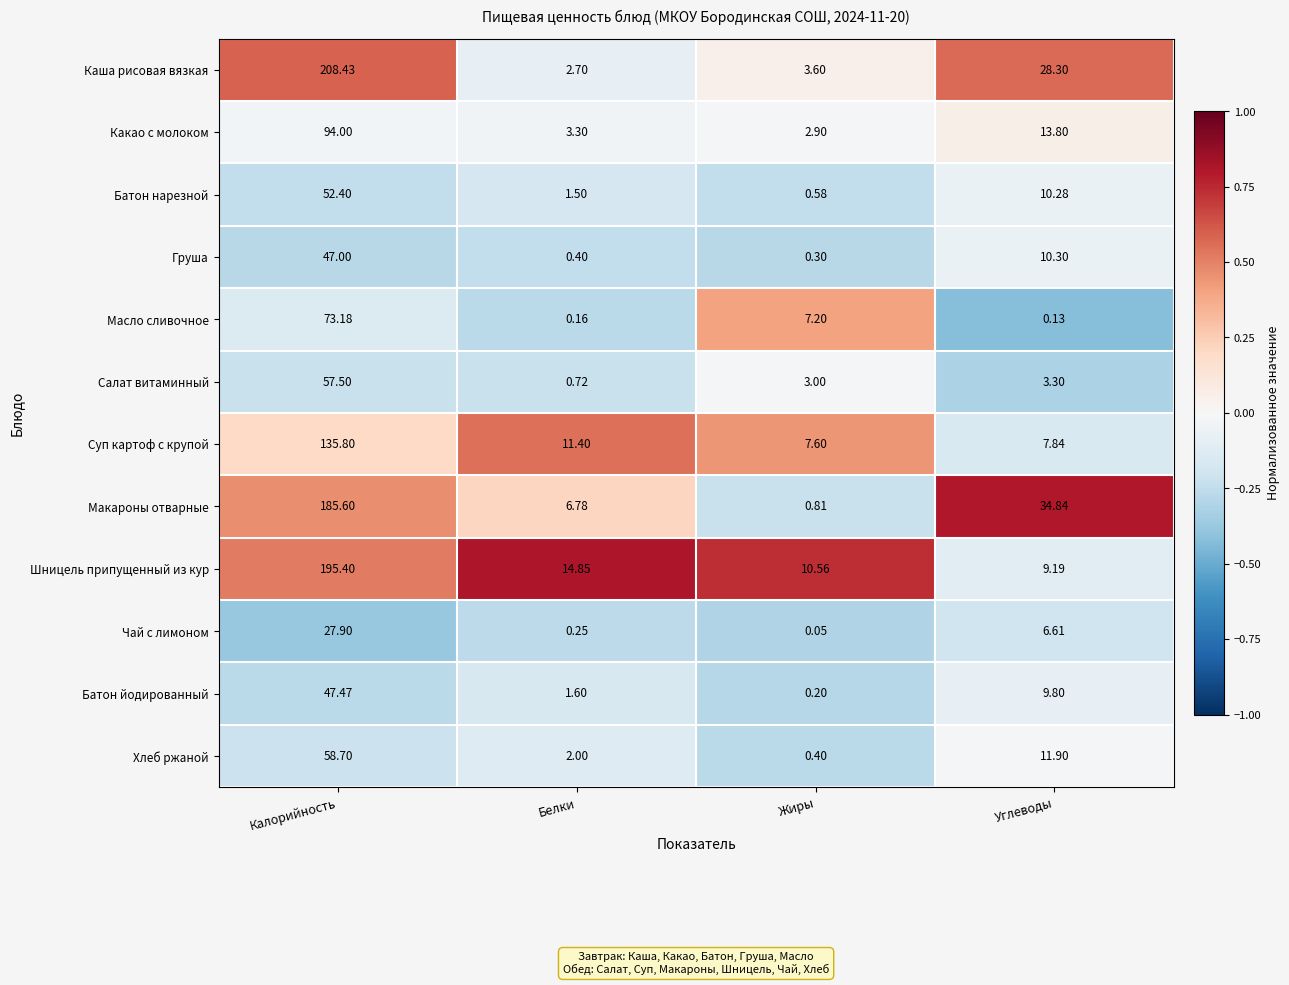

At Жиры, list the series in order from largest to smallest.

Шницель припущенный из кур, Суп картоф с крупой, Масло сливочное, Каша рисовая вязкая, Салат витаминный, Какао с молоком, Макароны отварные, Батон нарезной, Хлеб ржаной, Груша, Батон йодированный, Чай с лимоном